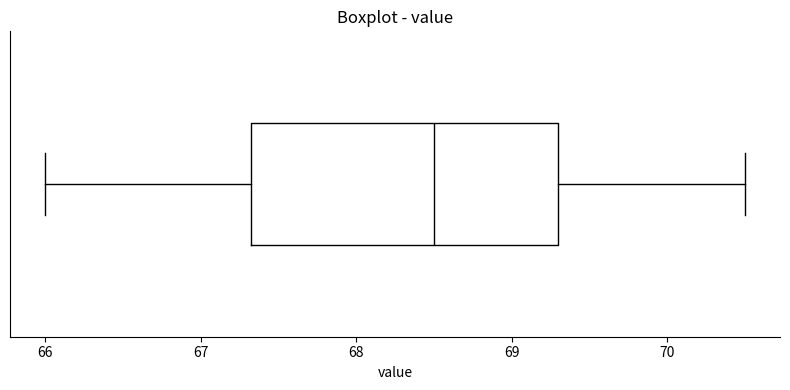

Where does the right whisker of the box end on the x-axis? The values are not printed on the chart, so give them approximately, as read against the axis.

70.5